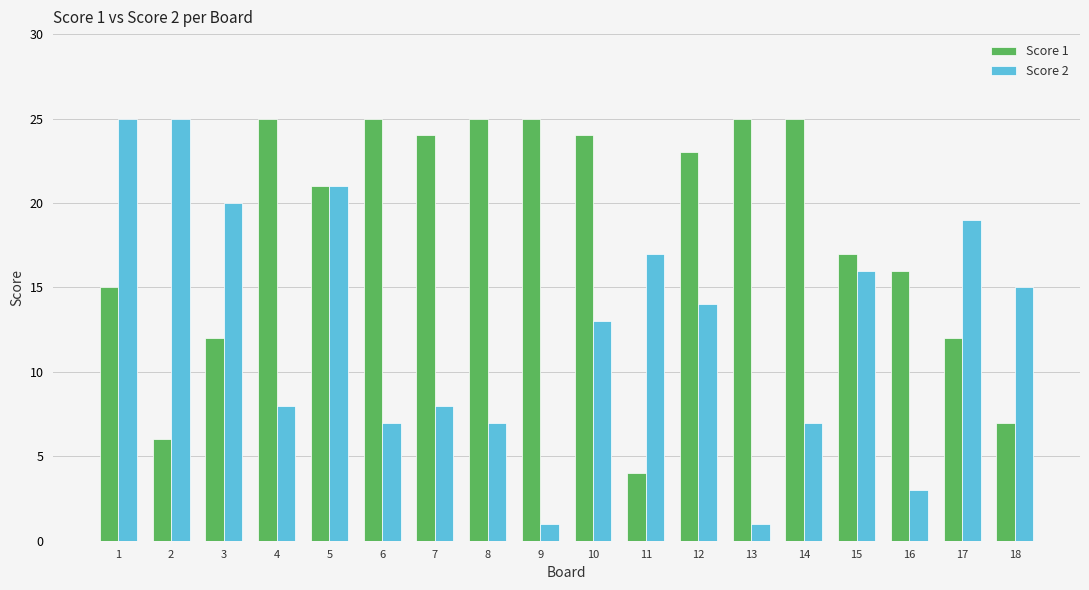

Which category has the lowest value in the Score 1 series?

11